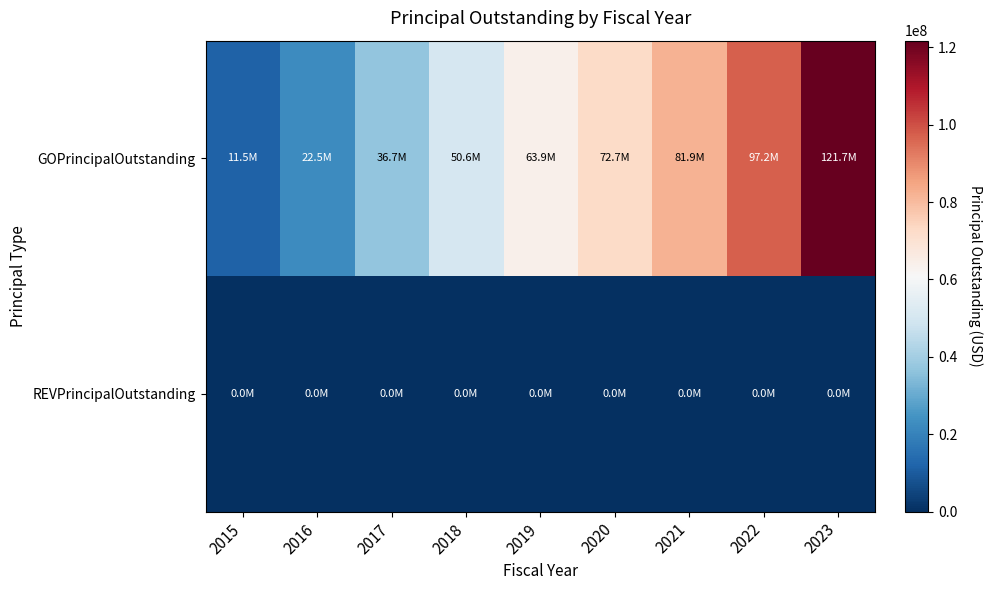

At 2015, list the series in order from largest to smallest.

GOPrincipalOutstanding, REVPrincipalOutstanding